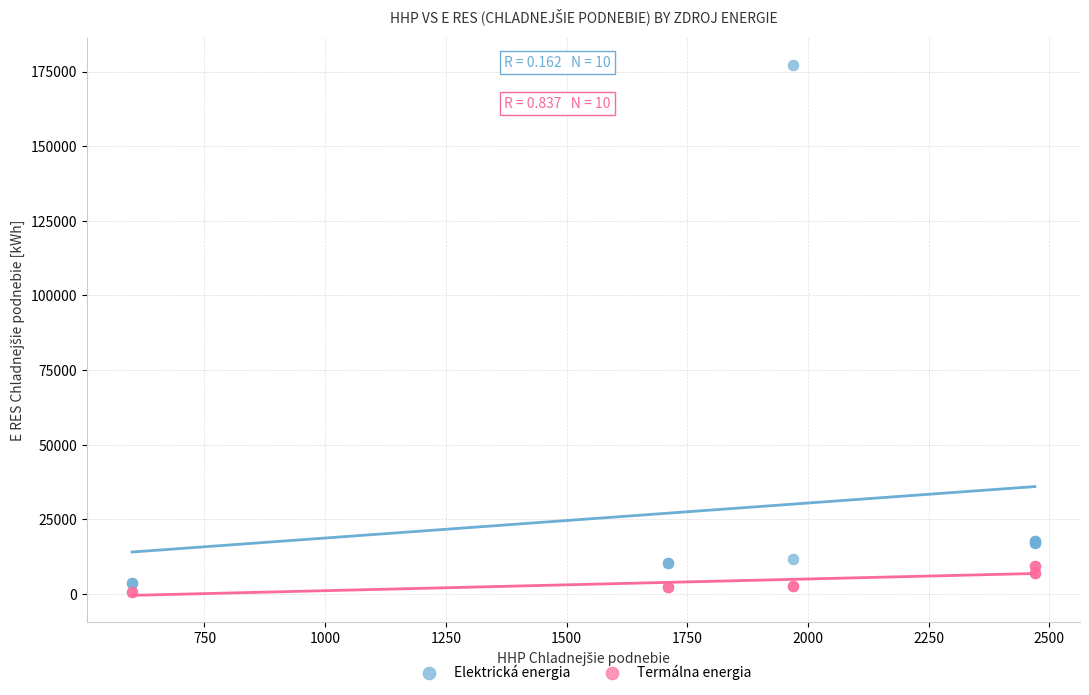

Which series has the widest spread of Y values?

Elektrická energia